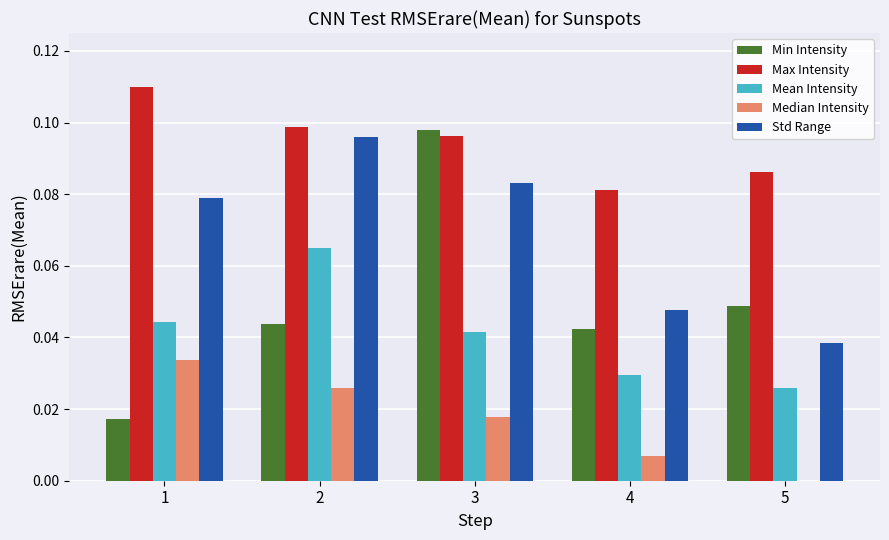

The Min Intensity series shows 0.1 at 4. True or false?

False